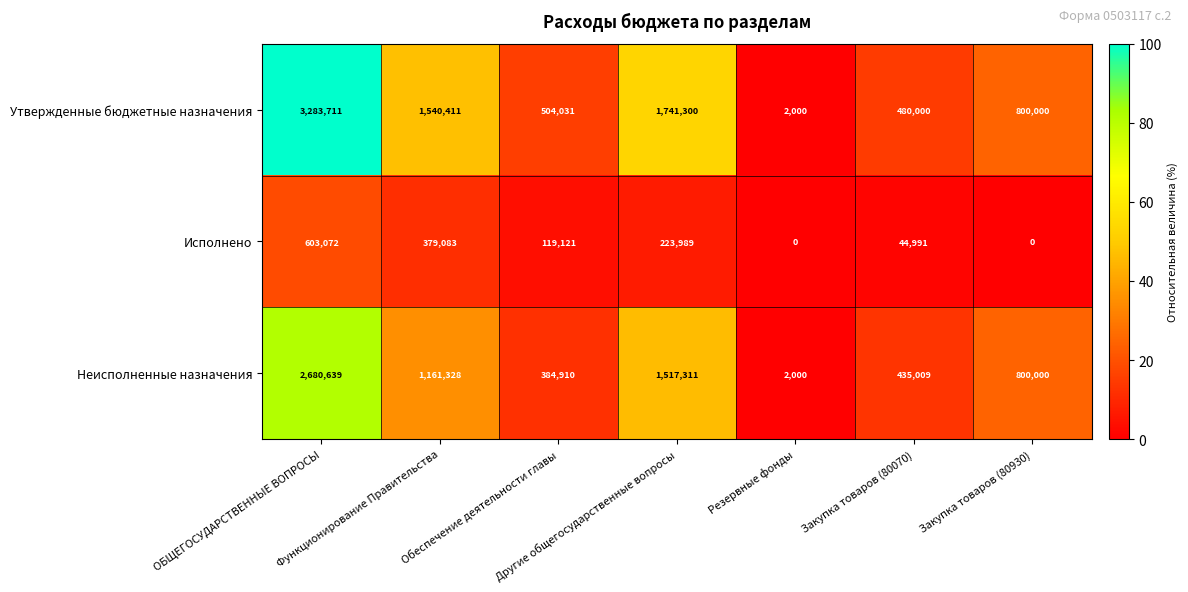

List the series in order of their peak value, lowest first.

Исполнено, Неисполненные назначения, Утвержденные бюджетные назначения